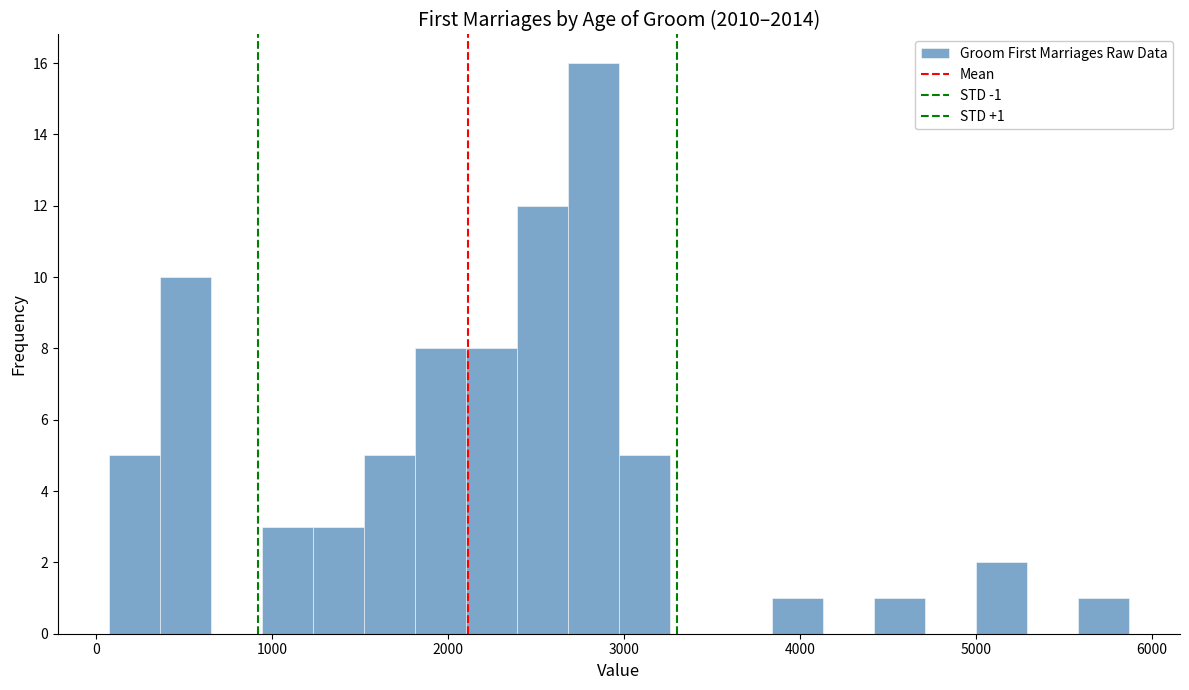

Read against the x-axis, roughly where is the centre of the tallest bar?

2800